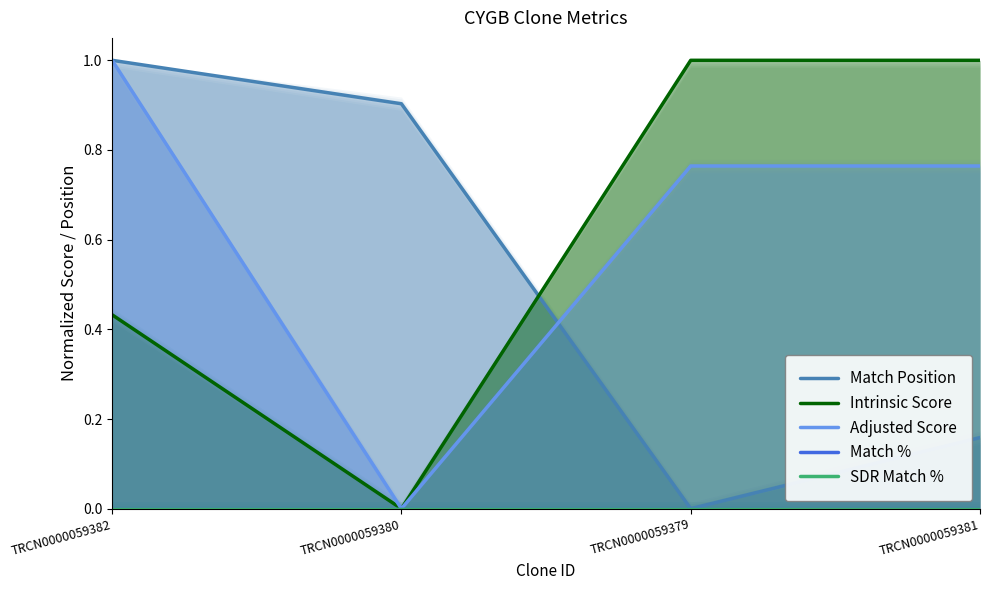

Rank the categories by SDR Match % value from lowest to highest.

TRCN0000059382, TRCN0000059380, TRCN0000059379, TRCN0000059381